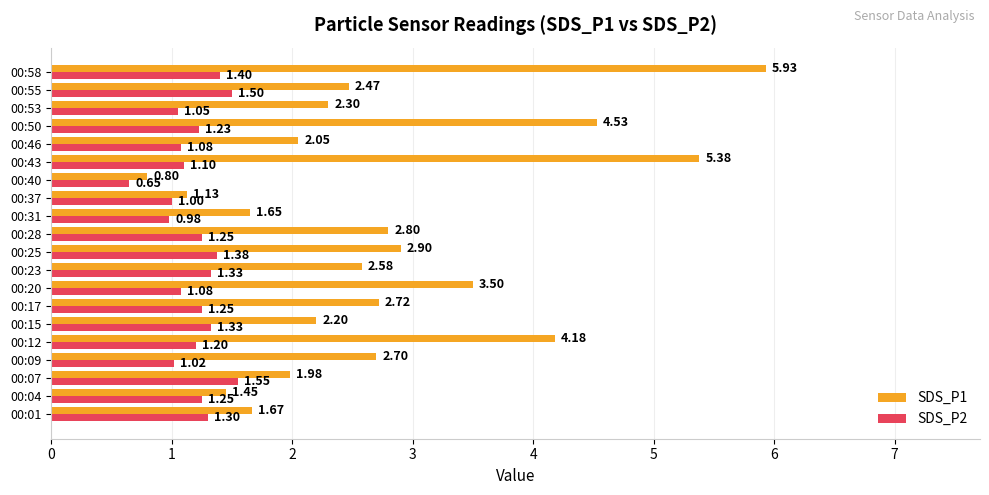

At which category is the sum across all series the highest?

00:58